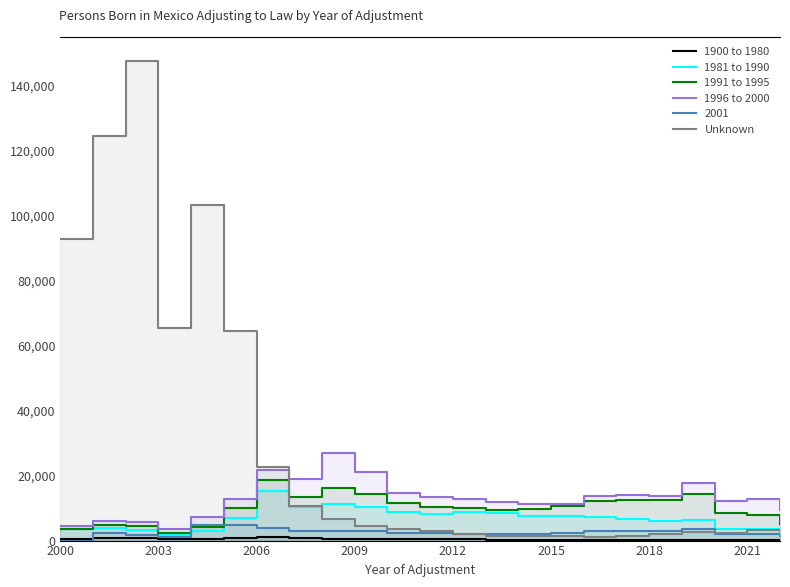

In 1900 to 1980, how many points are lower than both neighbors (excluding endpoints)?

4